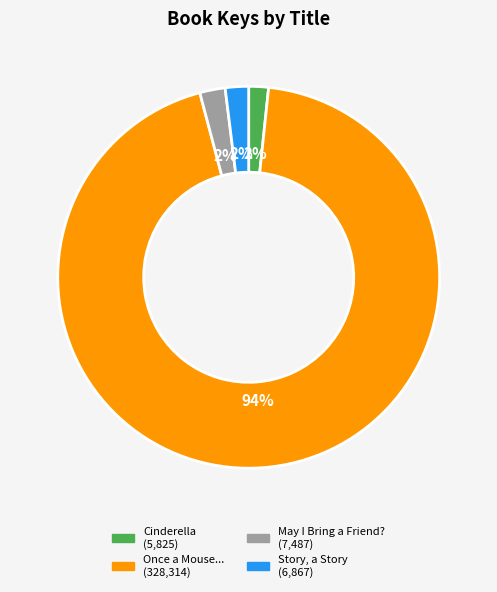

How many slices are in this pie chart?

4